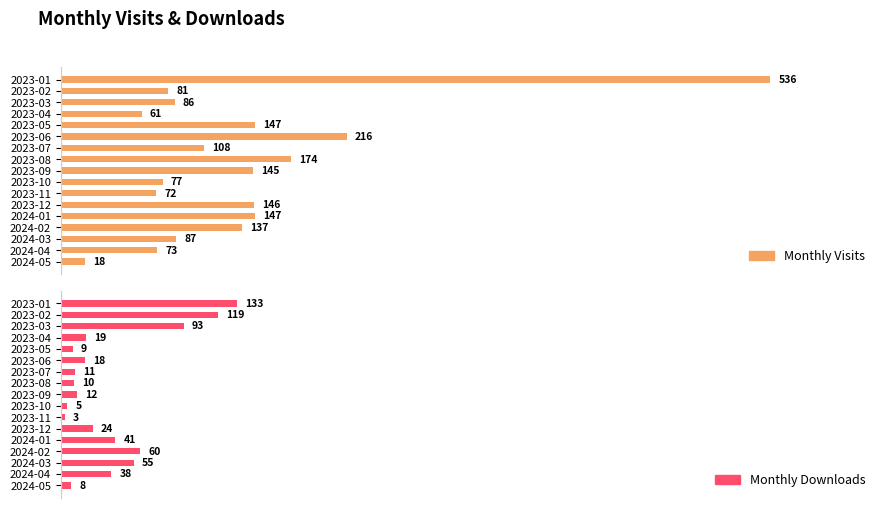

What is the minimum value for Monthly Visits?

18